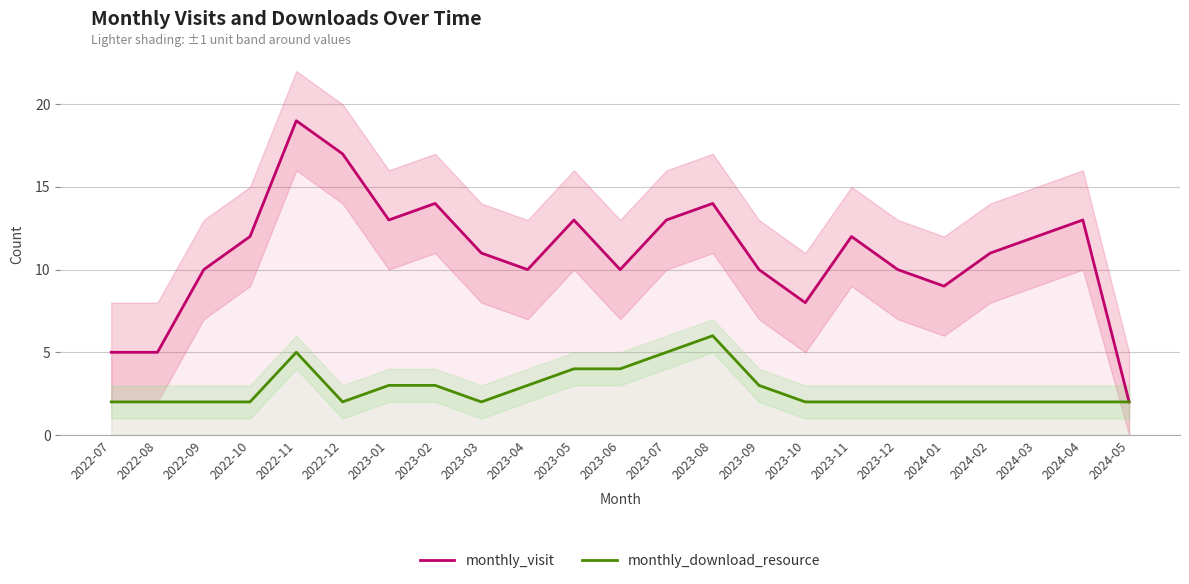

Which category has the lowest value in the monthly_visit series?

2024-05